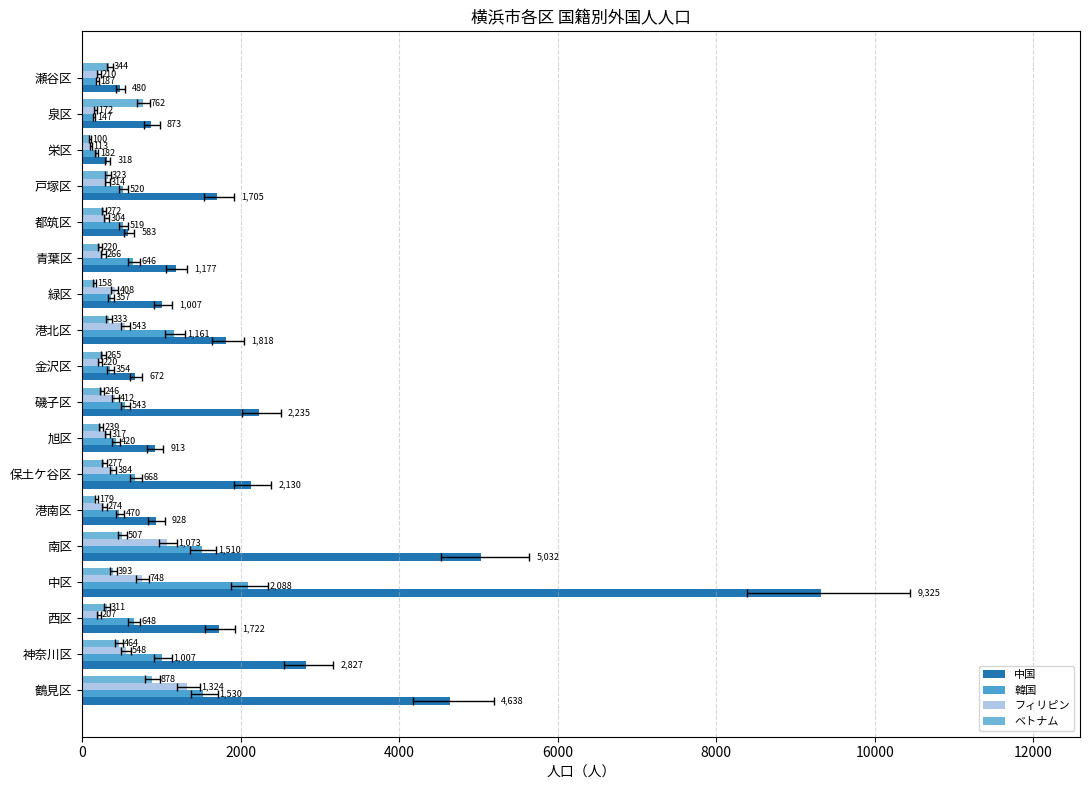

Reading left to right, transcribe all the data shown in this chart.

中国: 4638	2827	1722	9325	5032	928	2130	913	2235	672	1818	1007	1177	583	1705	318	873	480
韓国: 1530	1007	648	2088	1510	470	668	420	543	354	1161	357	646	519	520	182	147	187
フィリピン: 1324	548	207	748	1073	274	384	317	412	220	543	408	266	304	314	113	172	210
ベトナム: 878	464	311	393	507	179	277	239	246	265	333	158	220	272	323	100	762	344